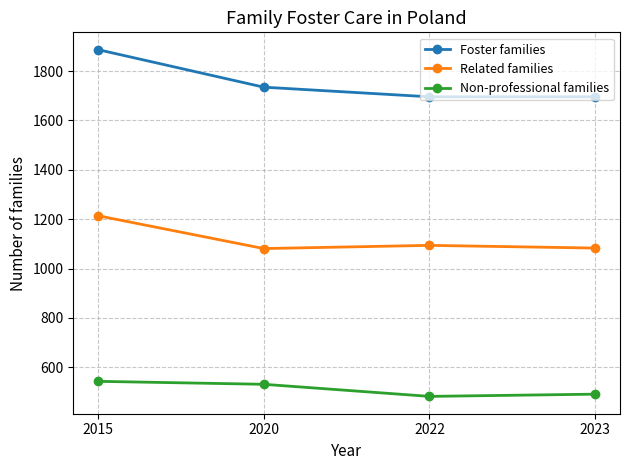

List the series in order of their peak value, lowest first.

Non-professional families, Related families, Foster families